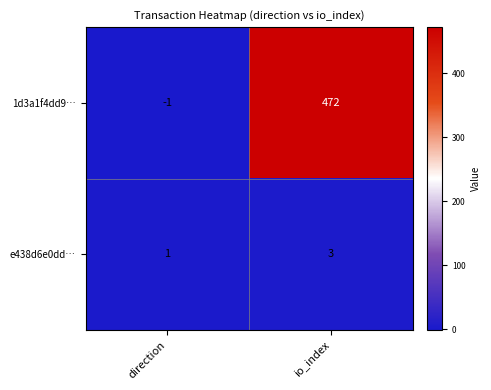

What is the minimum value shown in the chart?

-1